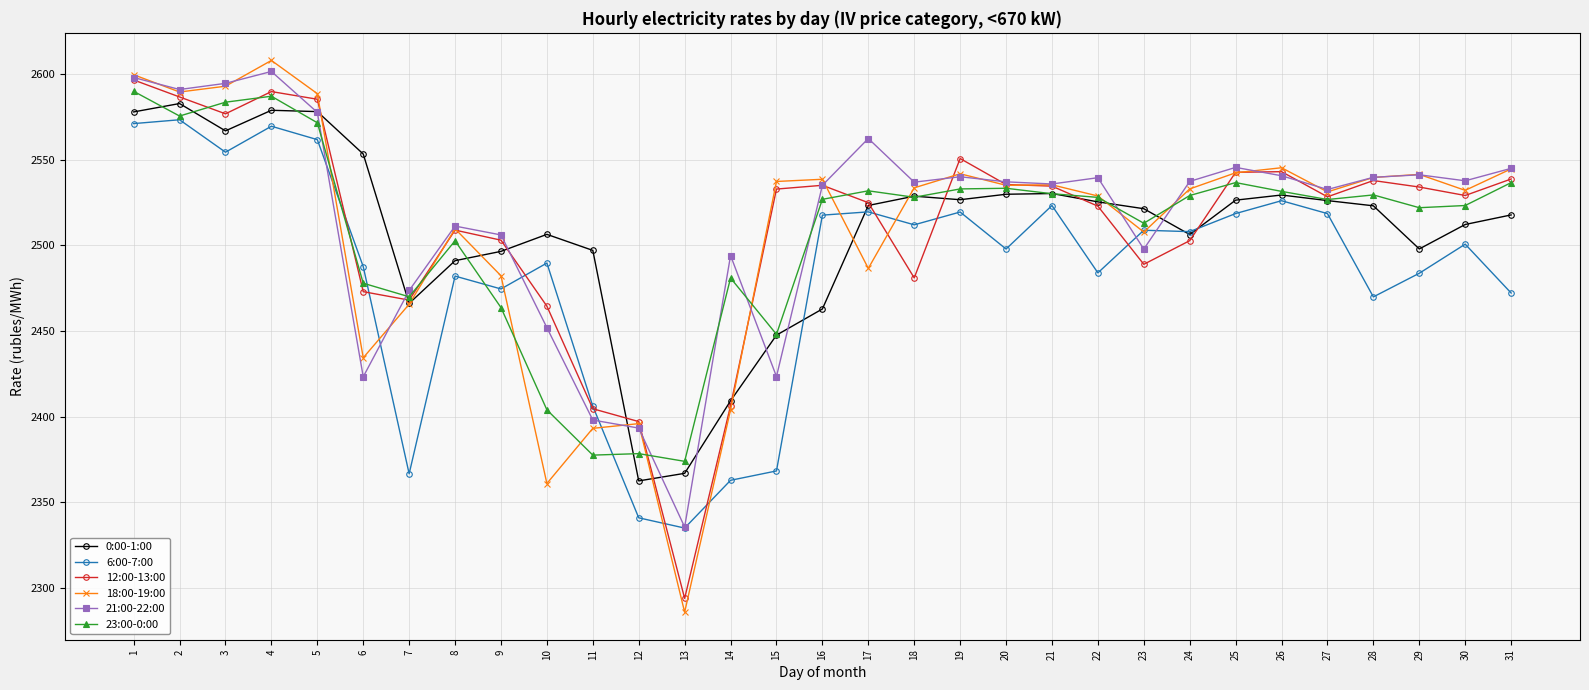

What are all the series names shown in the legend?

0:00-1:00, 6:00-7:00, 12:00-13:00, 18:00-19:00, 21:00-22:00, 23:00-0:00